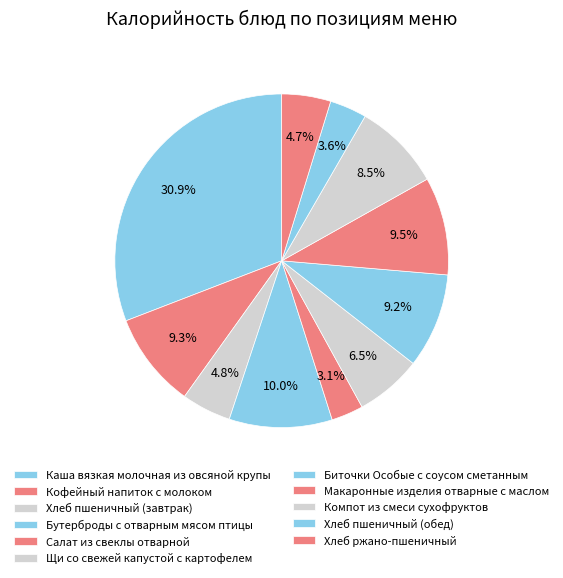

How many segments does this pie chart have?

11